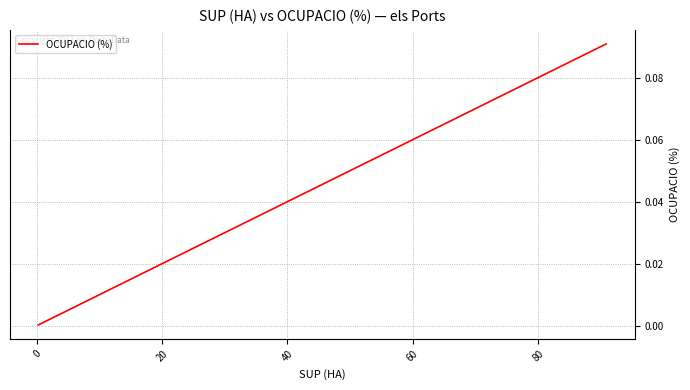

What is the value of the 14th point from the left?

0.1